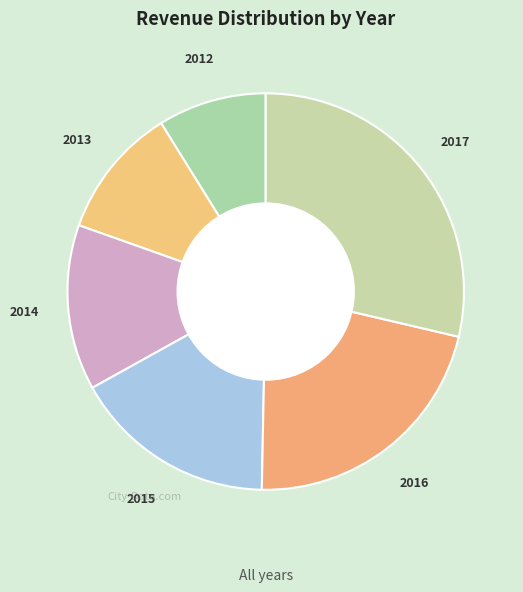

Rank the categories by value from highest to lowest.

2017, 2016, 2015, 2014, 2013, 2012